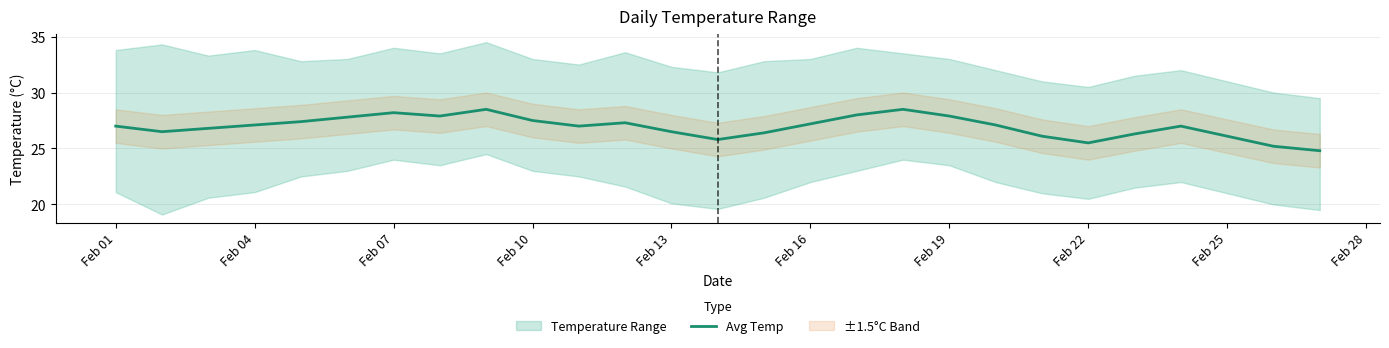

What is the minimum value for Avg Temp?

24.8